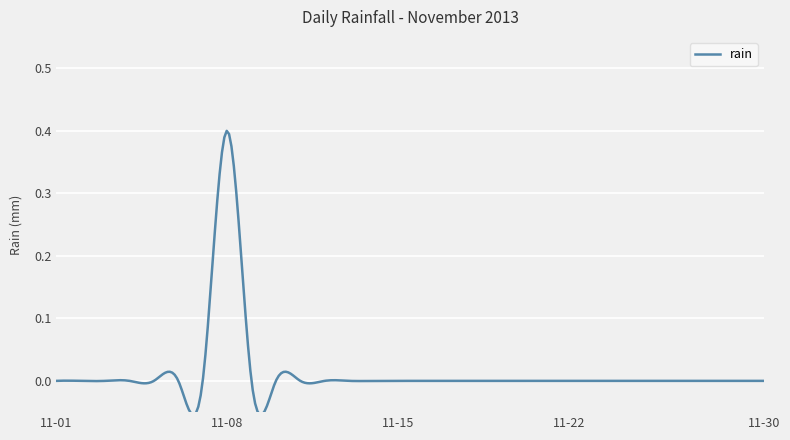

What is the difference between the maximum and minimum values?

0.5